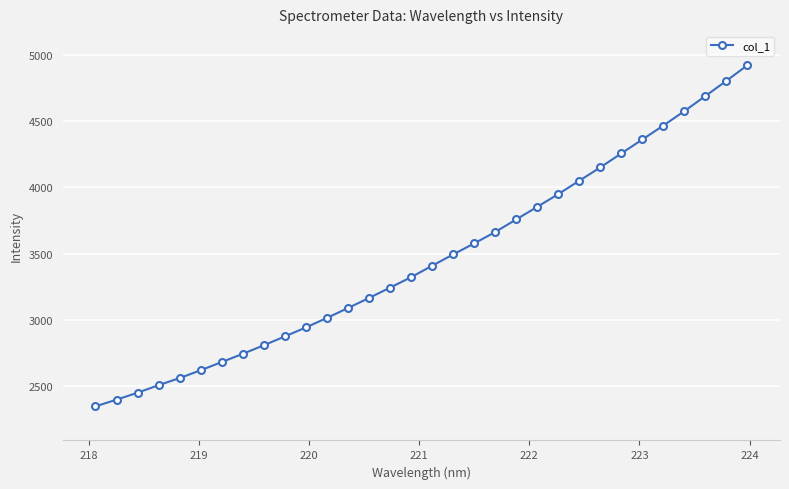

Count the number of values greater than 3409.

16